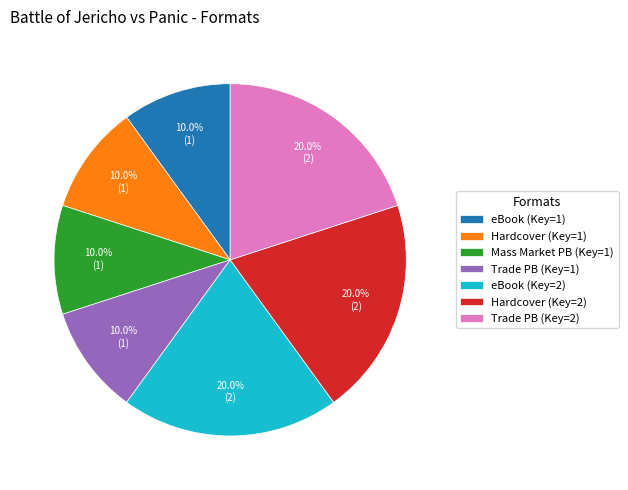

Is there any slice that represents more than half of the pie?

No